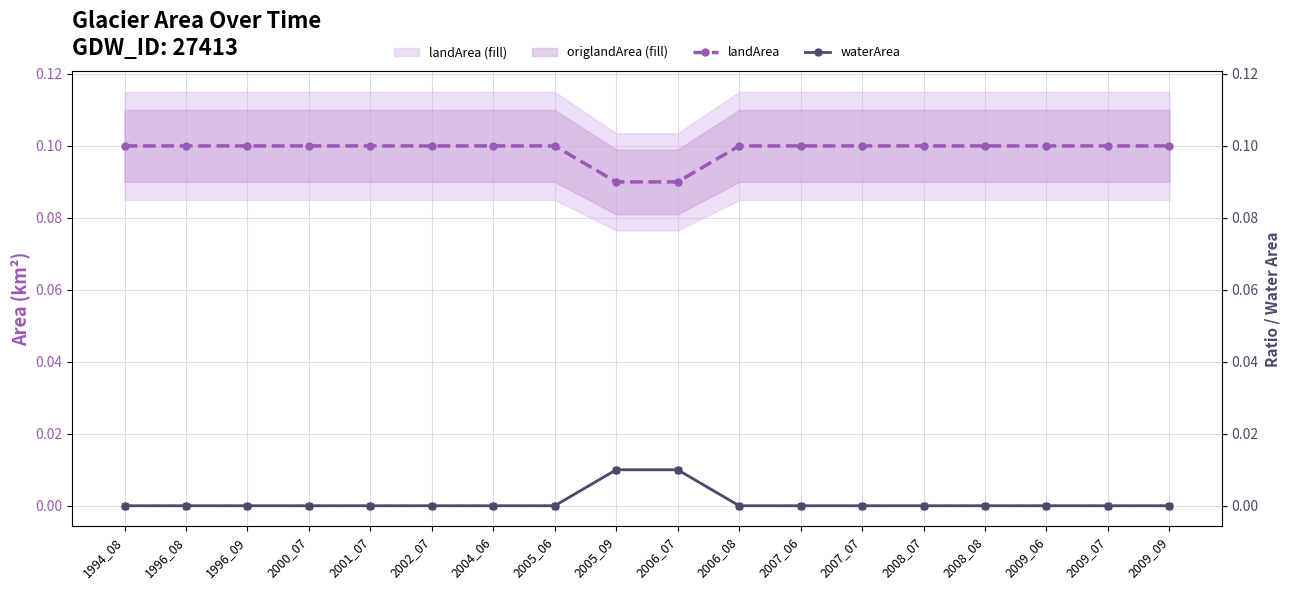

The landArea line series shows 0.1 at 2007_07. True or false?

True